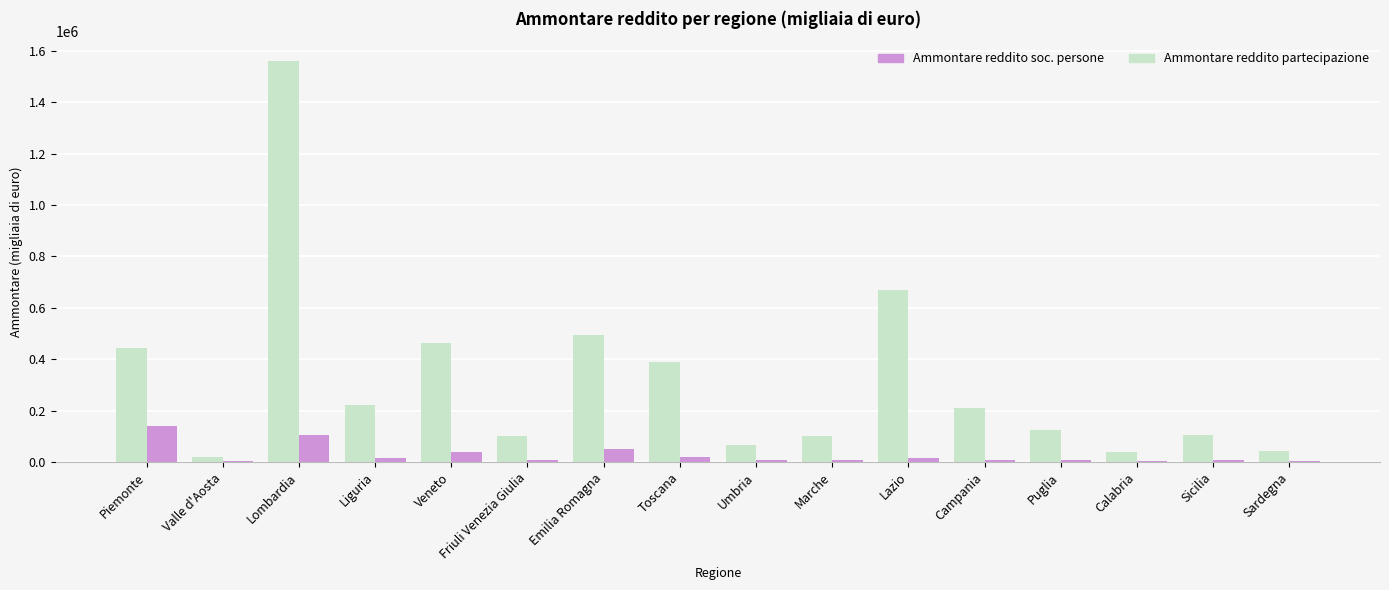

The Ammontare reddito partecipazione series shows 332794 at Lazio. True or false?

False